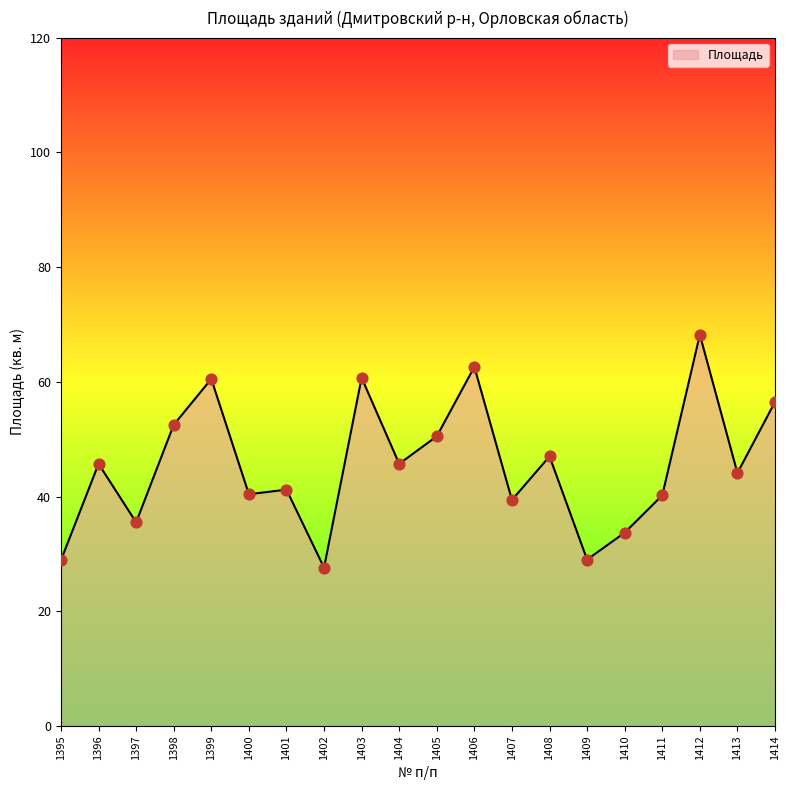

What is the change in value from 1407 to 1412?

+28.8